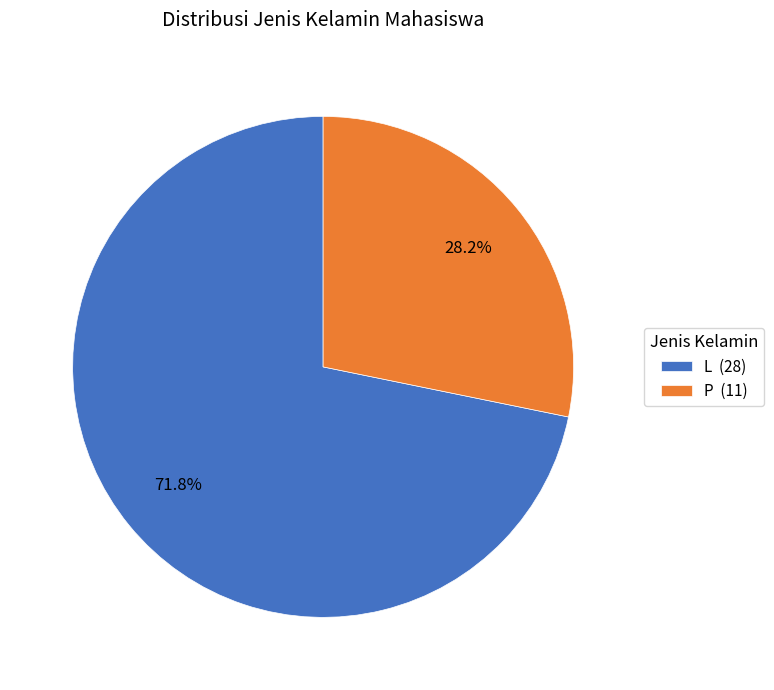

How many segments does this pie chart have?

2